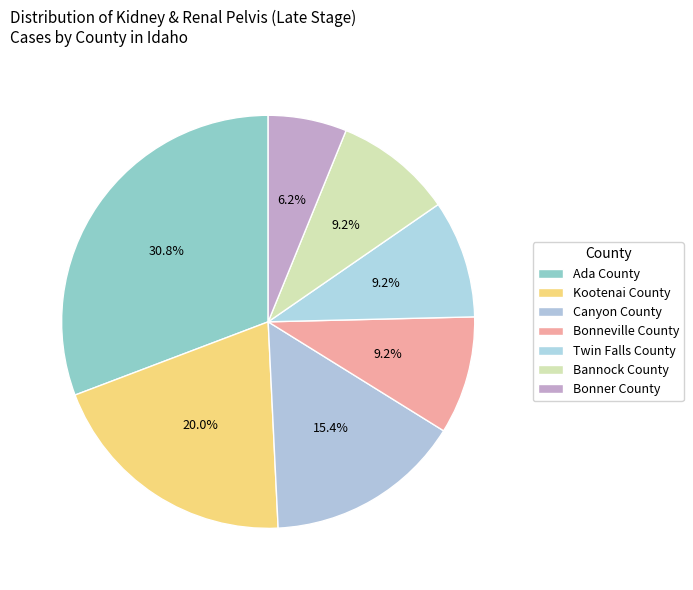

Combined, do Canyon County and Kootenai County account for over 50%?

No